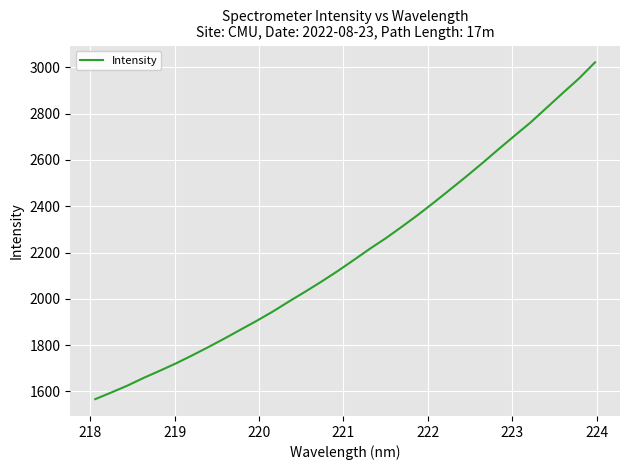

What is the minimum value shown in the chart?

1566.9